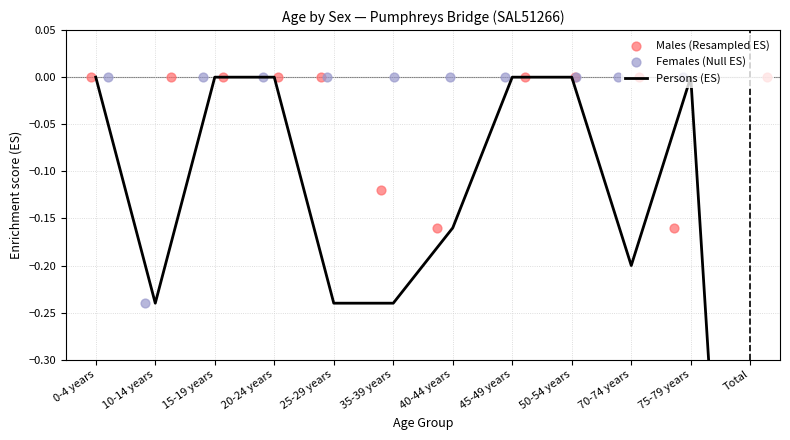

At which category is the sum across all series the highest?

0-4 years